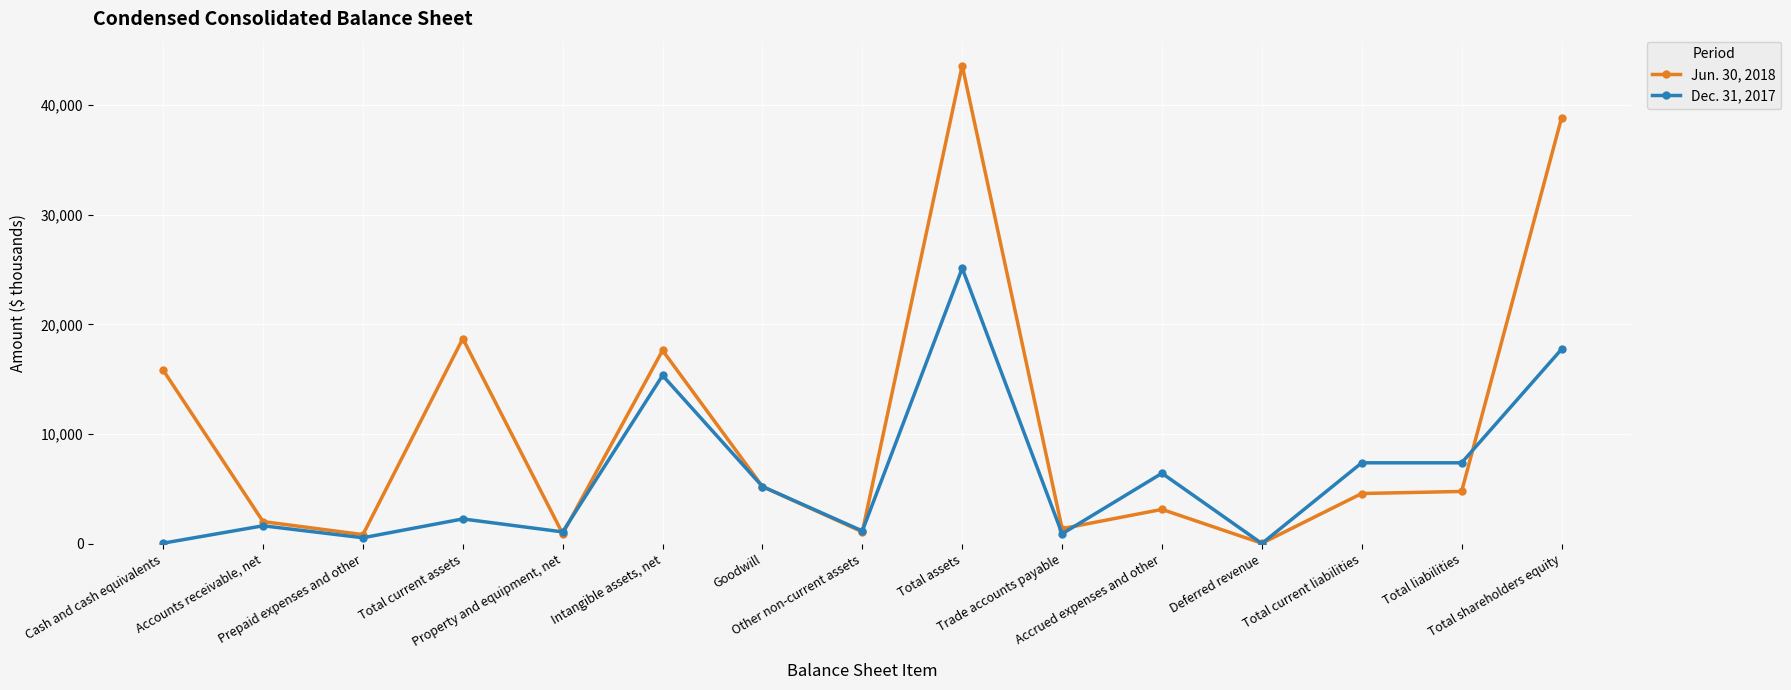

Rank the series by their average value, from highest to lowest.

Jun. 30, 2018, Dec. 31, 2017